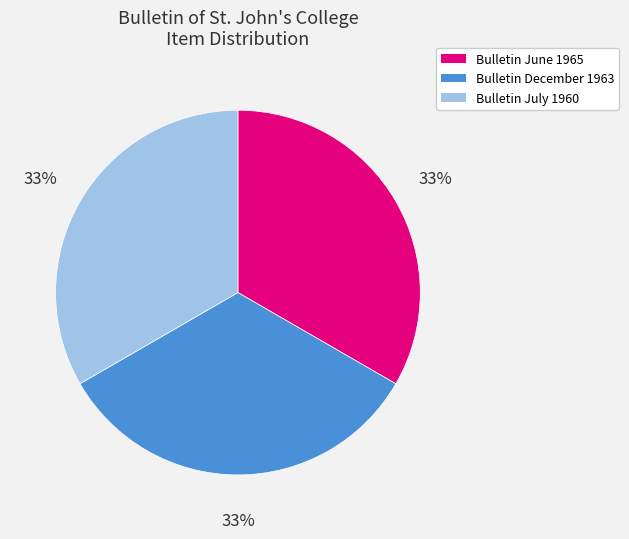

What percentage is the Bulletin July 1960 slice, to the nearest percent?

33%